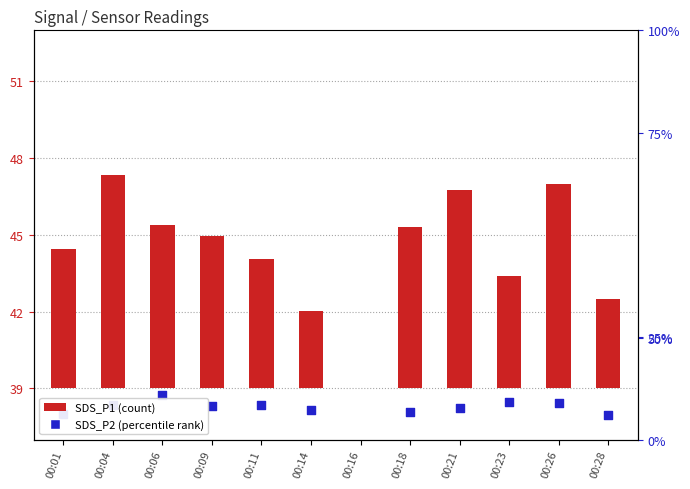

Which series has the widest spread of Y values?

SDS_P2